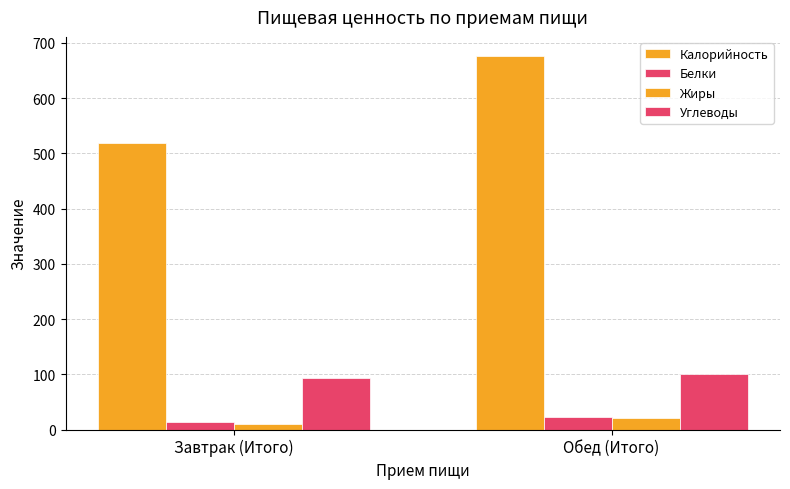

What value does the Углеводы series have at Обед (Итого)?

99.8